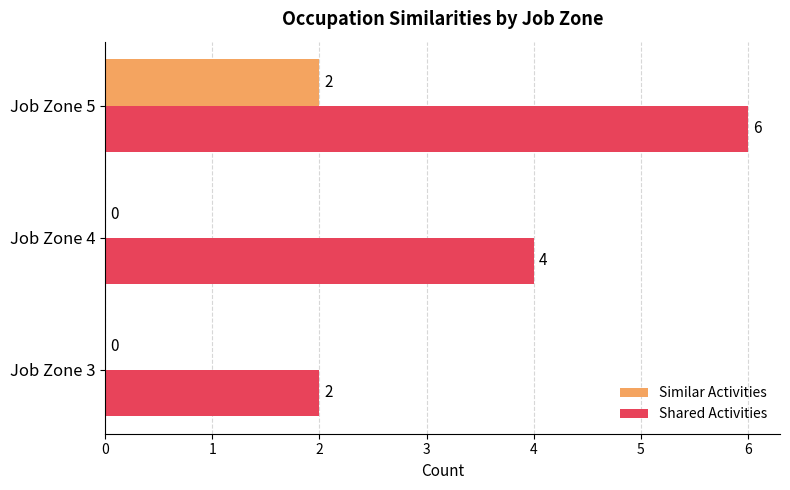

Which category has the highest value in the Shared Activities series?

Job Zone 5